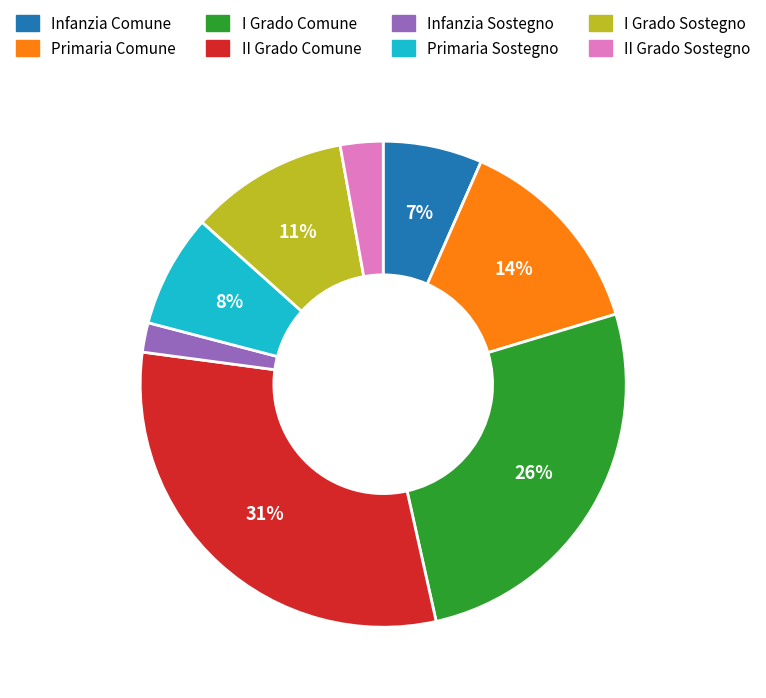

Is the sum of Infanzia Sostegno and II Grado Comune greater than half?

No